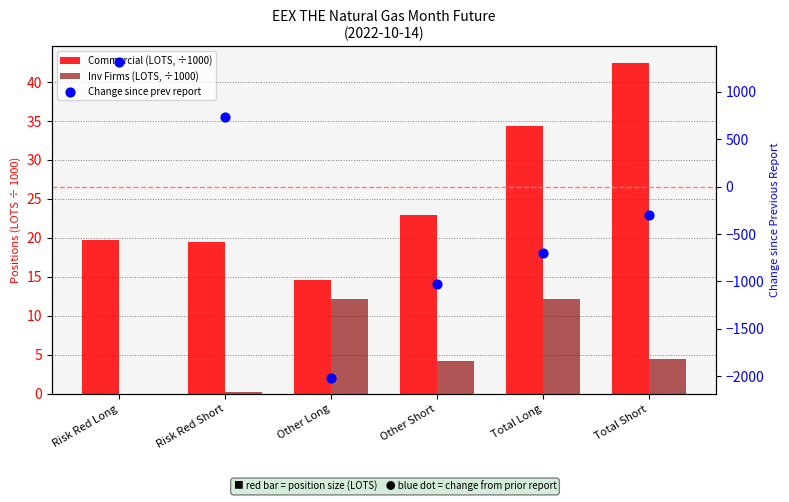

At how many categories does at least one series exceed -1798?

6